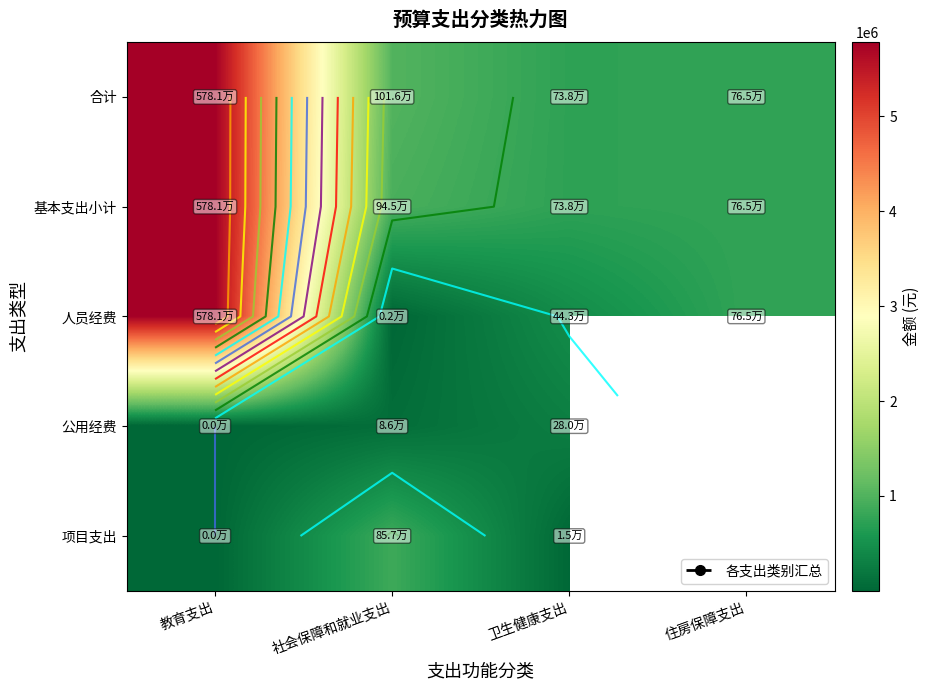

Where is 基本支出小计 nearest to the value 3259702?

社会保障和就业支出